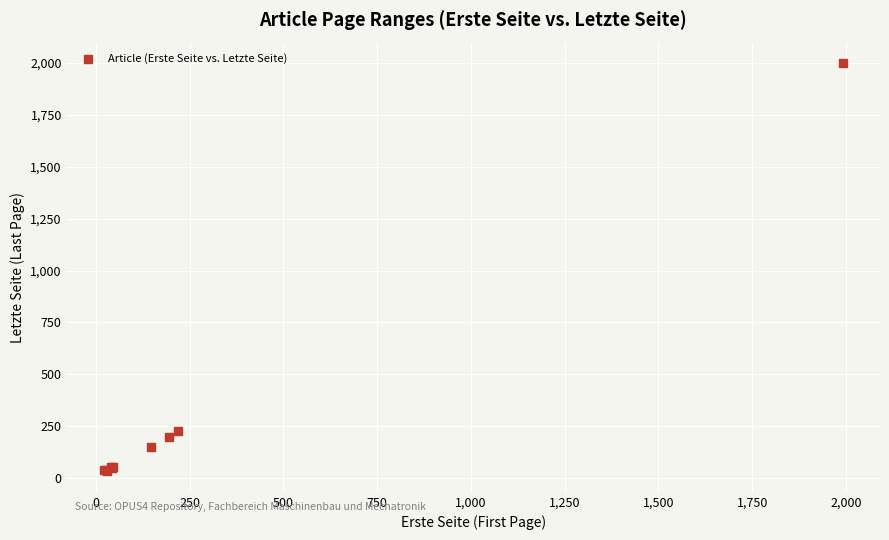

What Y value in the scatter plot is closest to 1016?

226